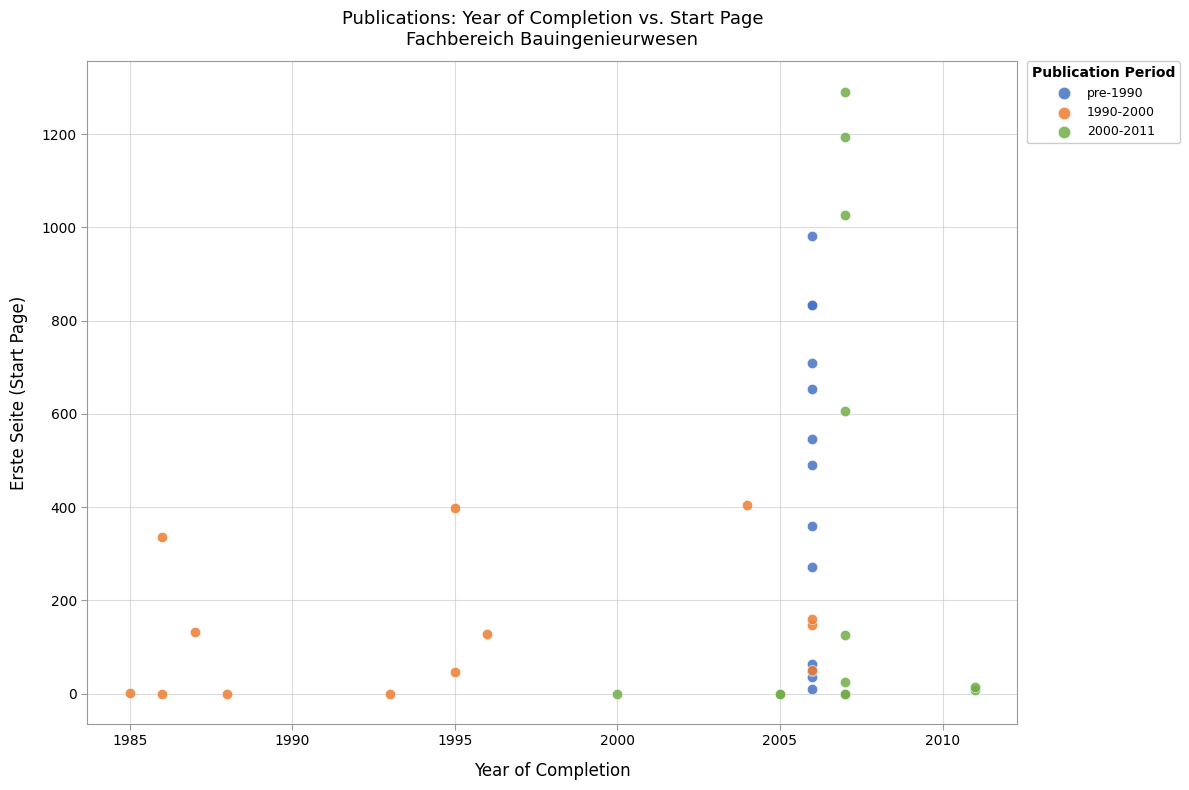

Which series contains the highest Y value?

2000-2011